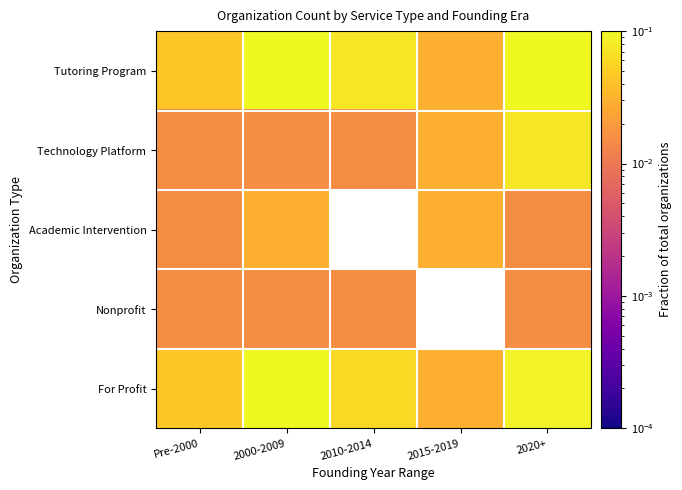

At which label is Tutoring Program closest to 0?

2015-2019